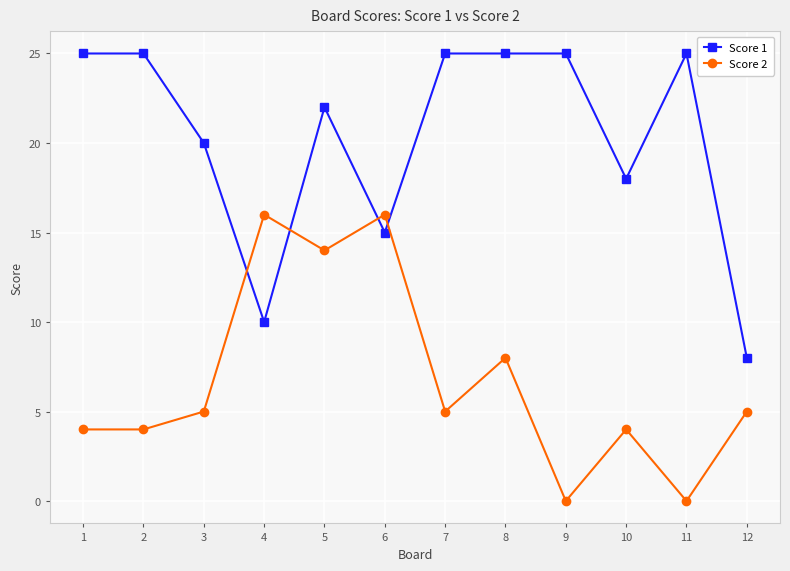

Where is the first local maximum for Score 2?

4